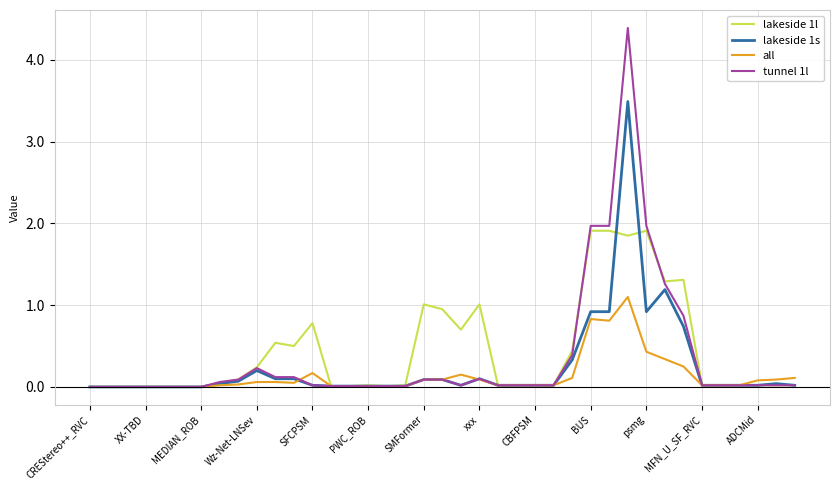

What is the highest value of the all series?

1.1